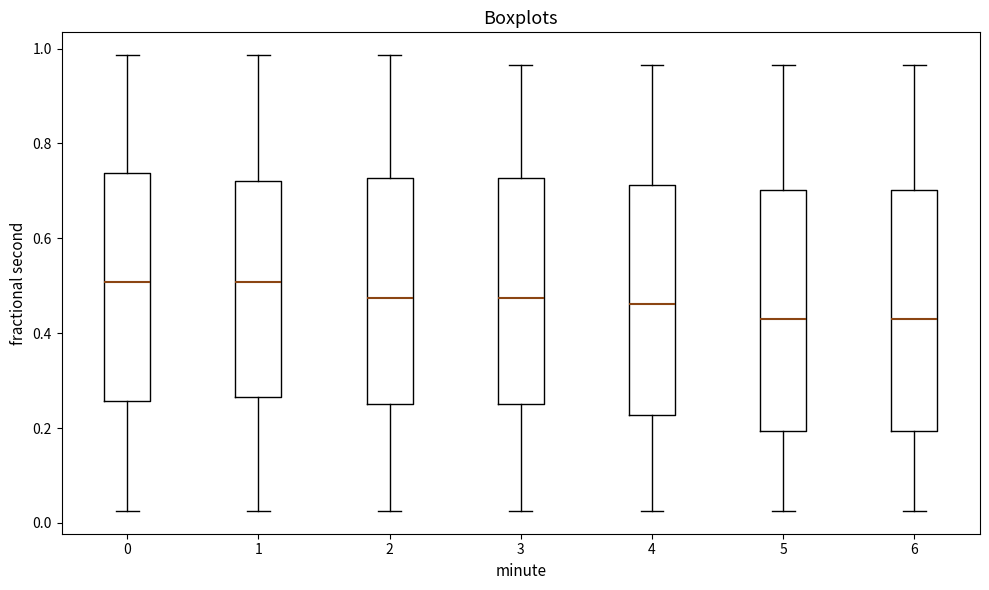

Reading left to right, read every box against the y-axis: the position of its median line, the range the box covers, and the ends of its whiskers. The values are not printed on the chart, so give them approximately, as read against the axis.

0: median 0.50, box 0.26 to 0.74, whiskers 0.02 to 0.98
1: median 0.50, box 0.26 to 0.72, whiskers 0.02 to 0.98
2: median 0.48, box 0.24 to 0.72, whiskers 0.02 to 0.98
3: median 0.48, box 0.24 to 0.72, whiskers 0.02 to 0.96
4: median 0.46, box 0.22 to 0.72, whiskers 0.02 to 0.96
5: median 0.42, box 0.20 to 0.70, whiskers 0.02 to 0.96
6: median 0.42, box 0.20 to 0.70, whiskers 0.02 to 0.96